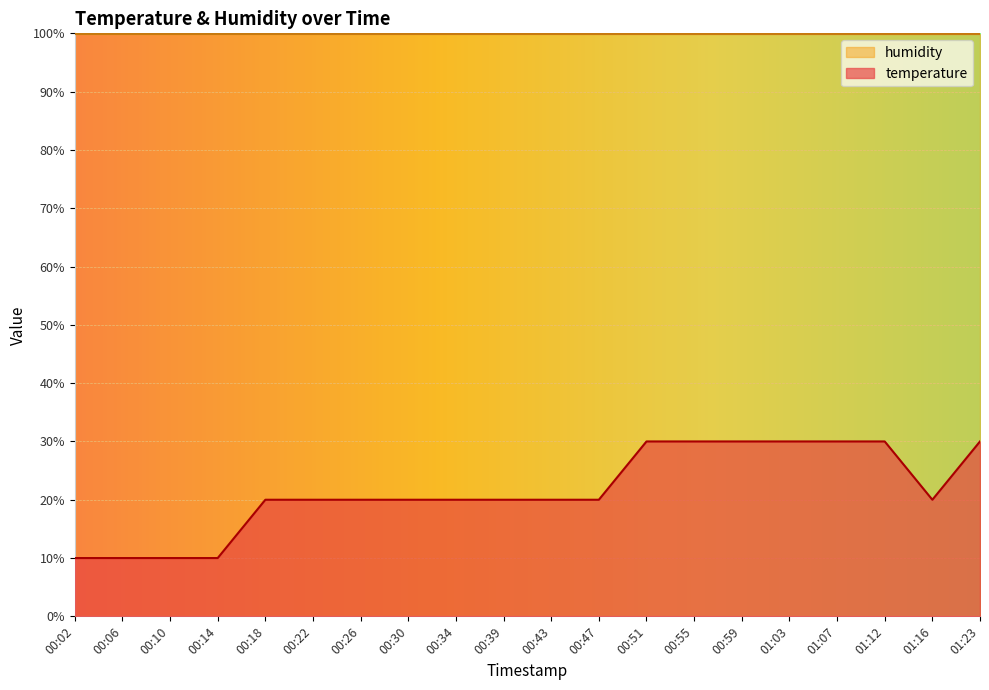

What is the difference between the maximum and second lowest values?

20.0